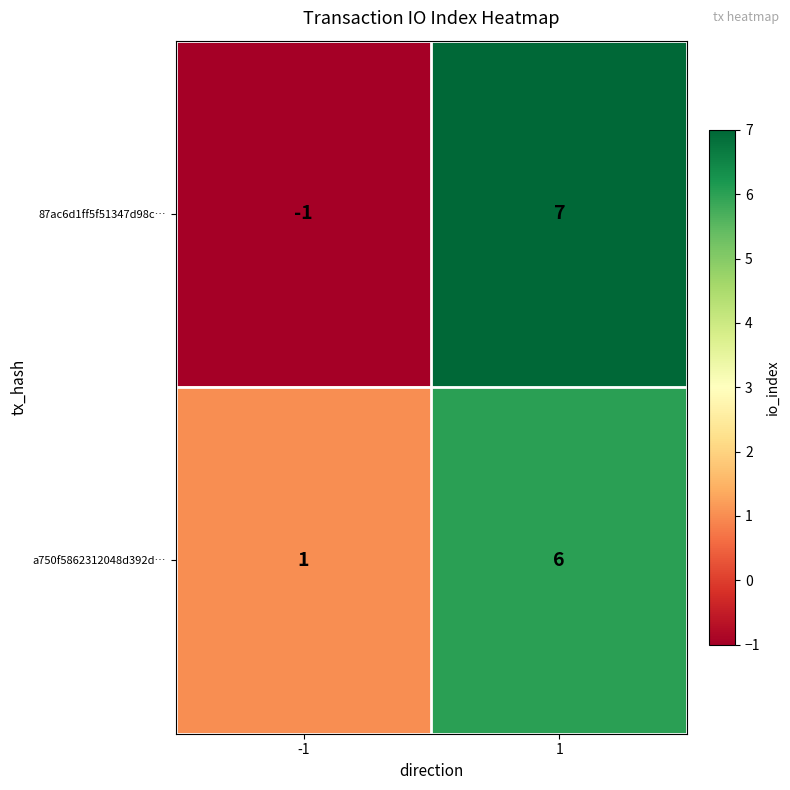

Which series has the largest total across all categories?

a750f5862312048d392d…